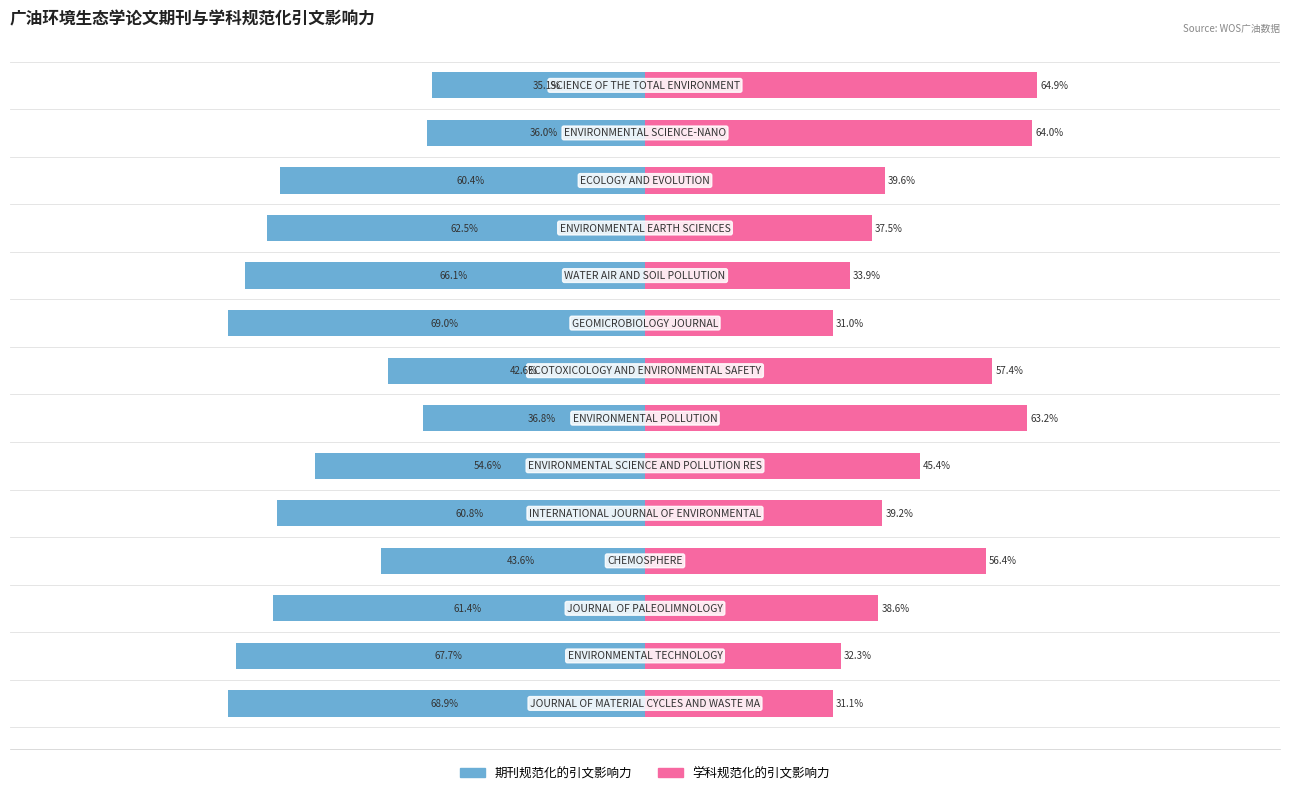

The 学科规范化的引文影响力 series shows 39.7 at 12. True or false?

False